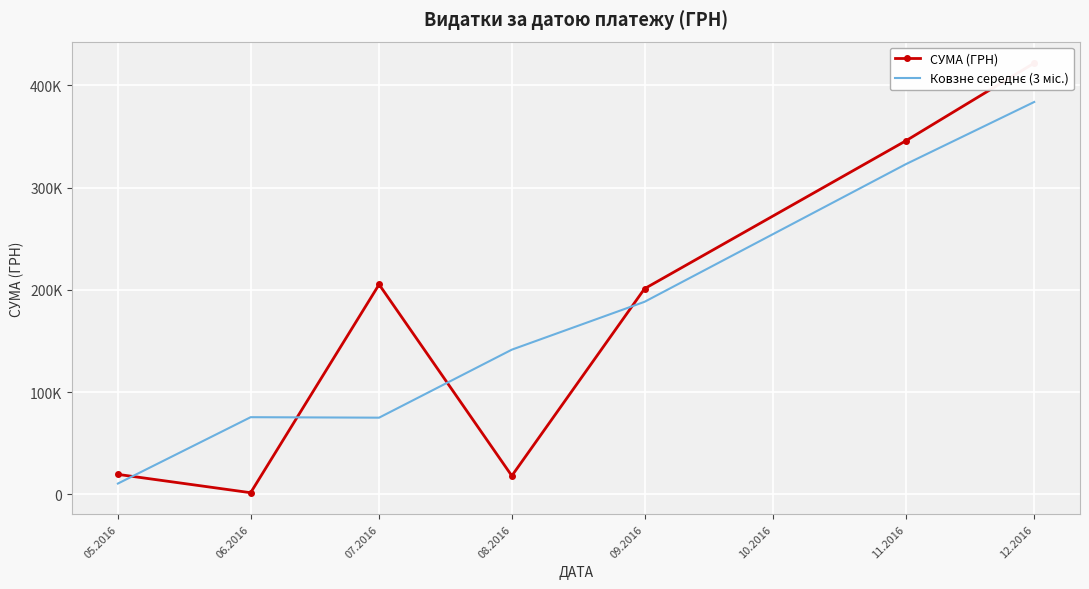

Count the number of data series in this chart.

2